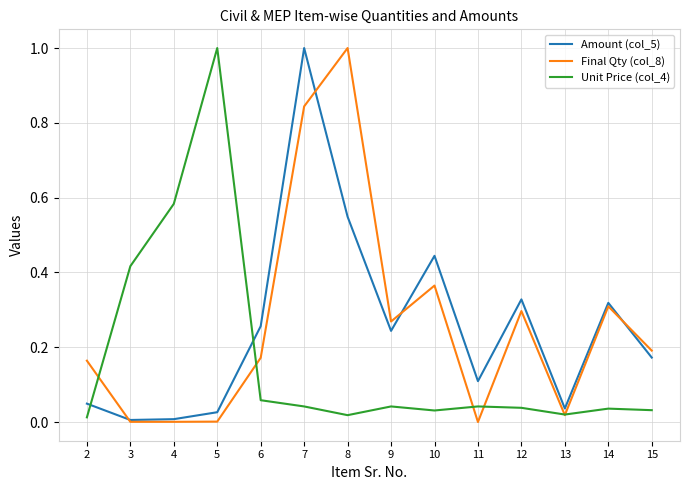

What is the maximum value shown in the chart?

1.0